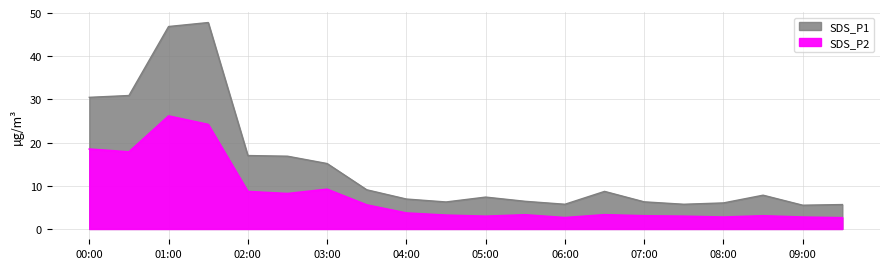

The SDS_P2 series shows 0.8 at 07:30. True or false?

False